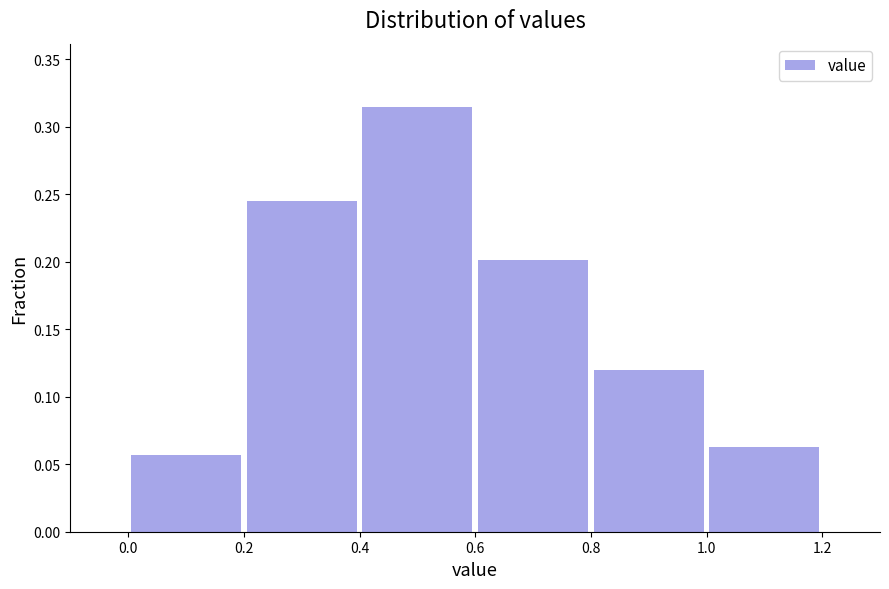

What is the height of the bar covering 0.2 to 0.4 on the x-axis? The values are not printed on the chart, so give them approximately, as read against the axis.

0.245